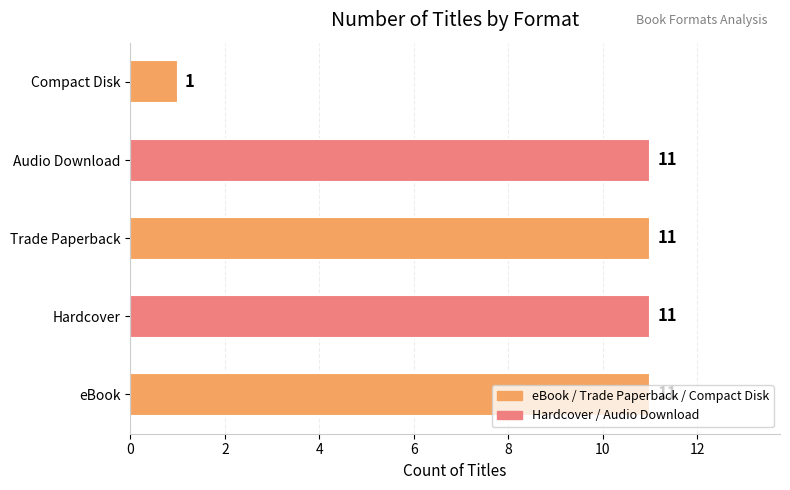

What is the ratio of the value at eBook to the value at Audio Download?

1.0